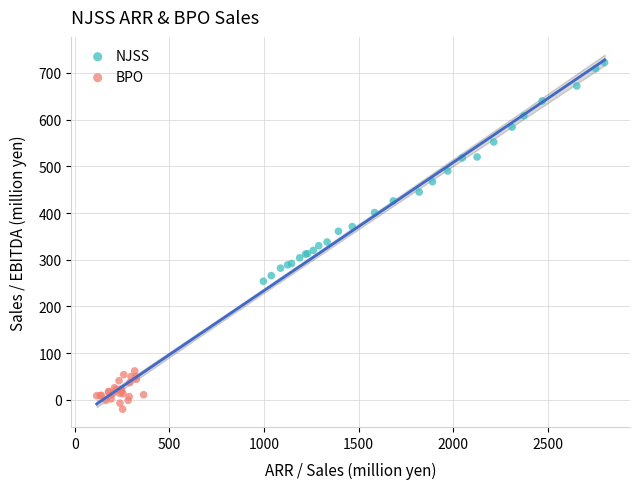

Which series contains the lowest Y value?

BPO